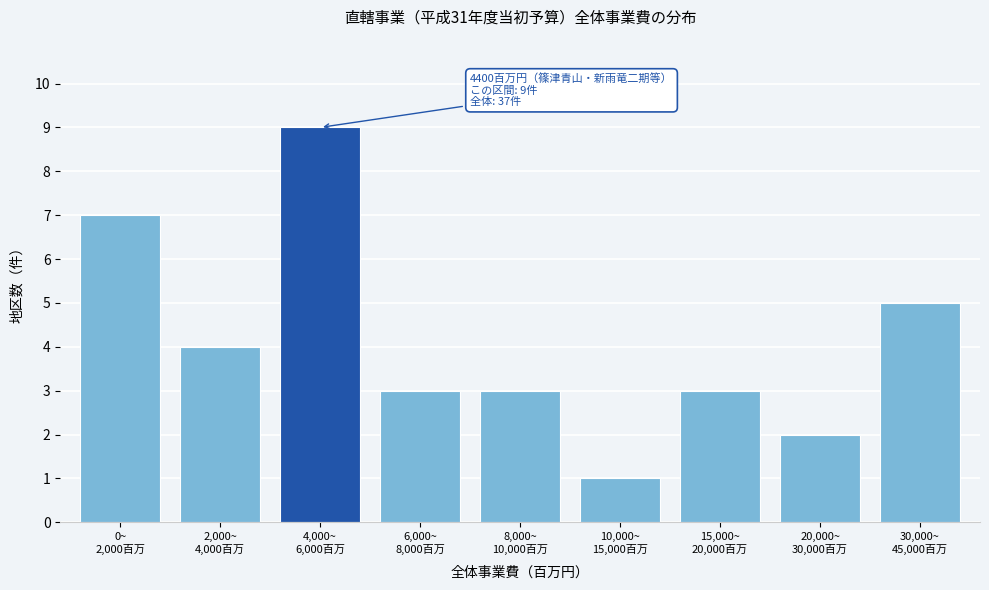

Reading left to right, list all the values displayed in this chart.

7	4	9	3	3	1	3	2	5